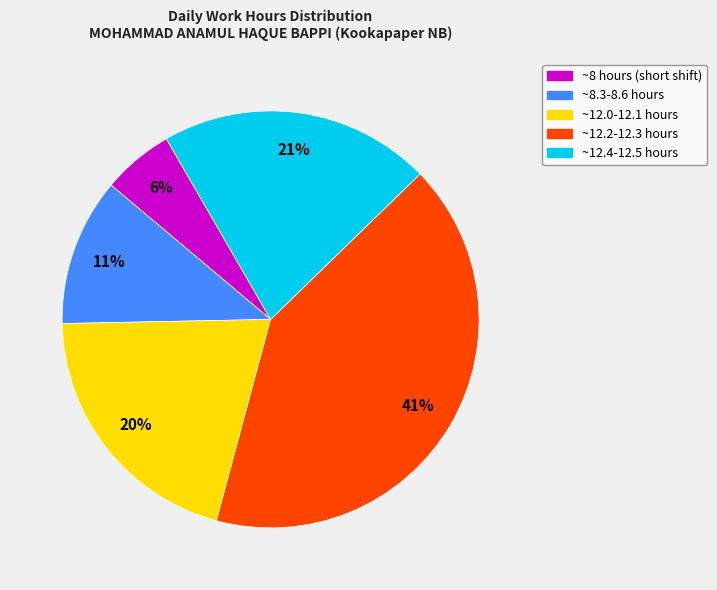

Which slice is the smallest?

~8 hours (short shift)